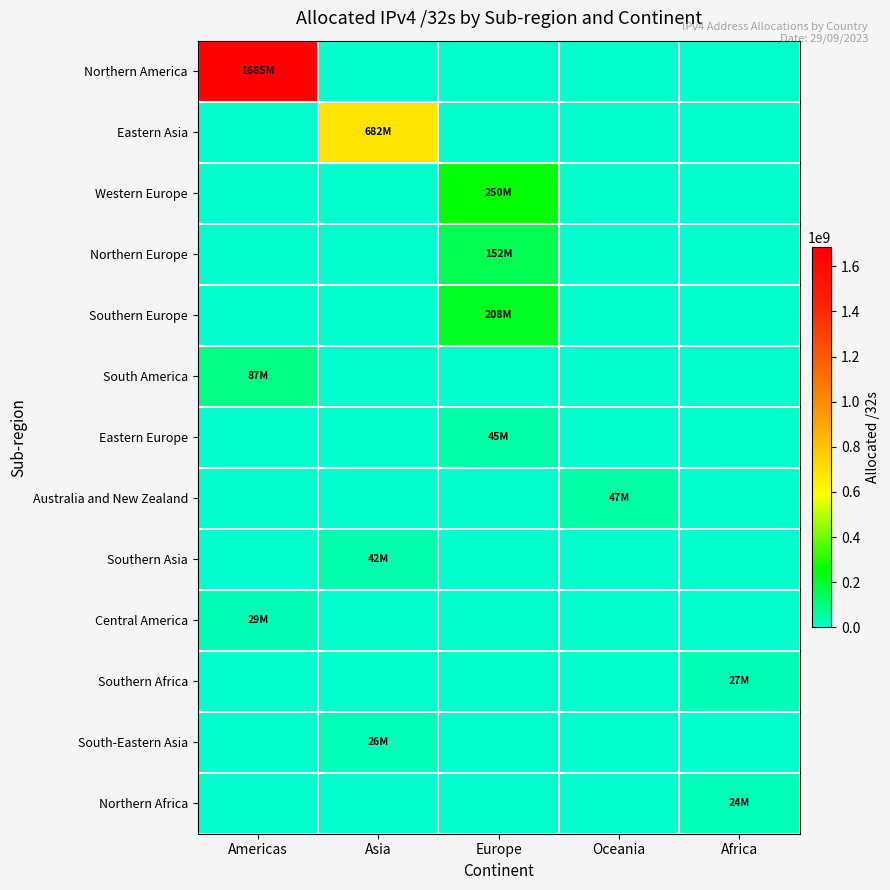

Which series has the widest spread of values?

Northern America